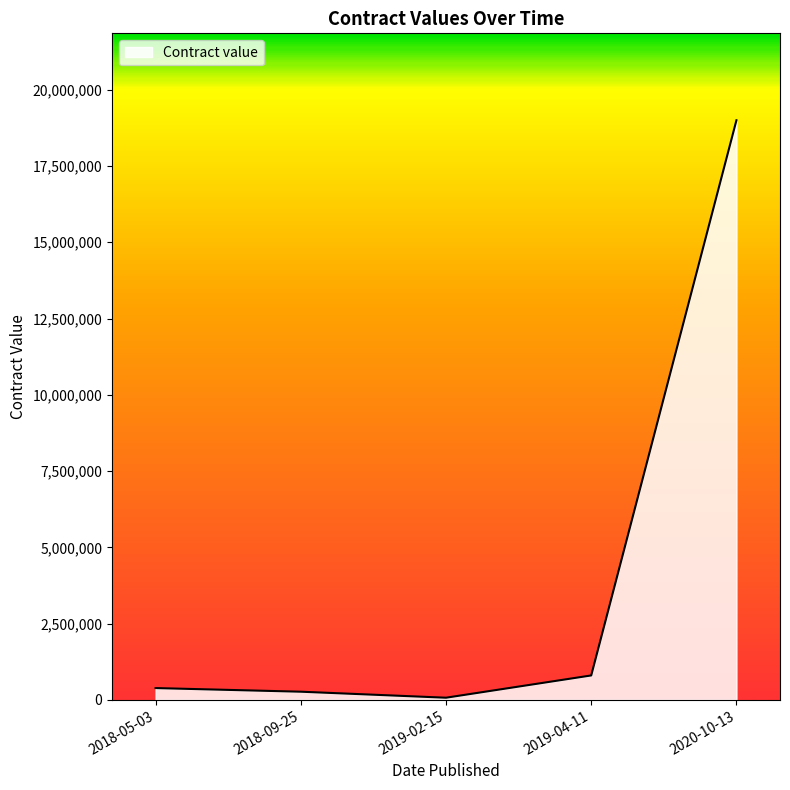

The value at 2018-05-03 is 385935. True or false?

True